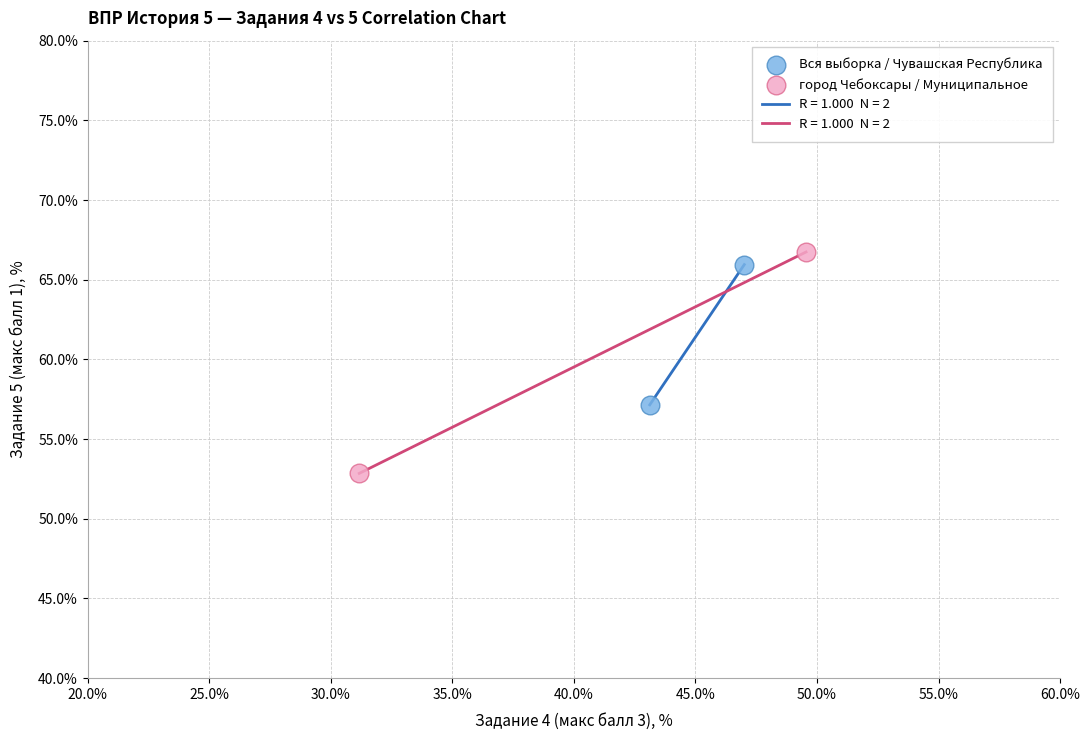

Which series contains the lowest Y value?

город Чебоксары / Муниципальное